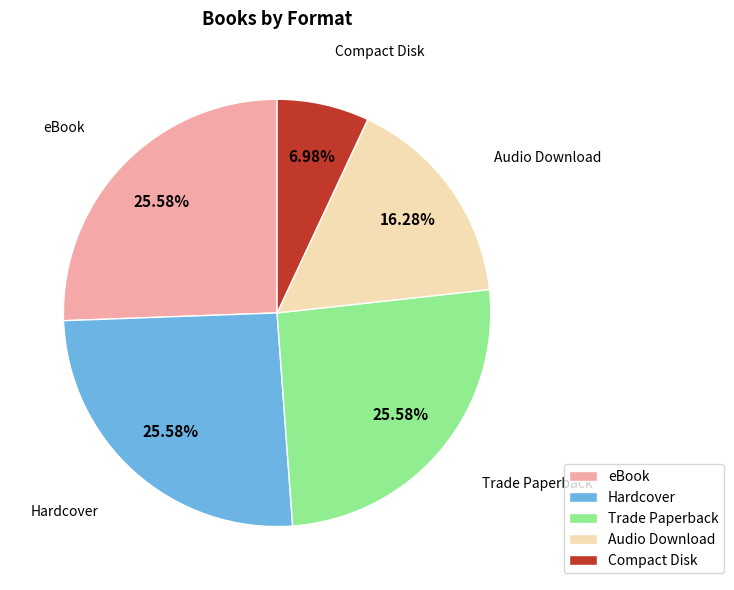

Count the number of slices in the pie.

5